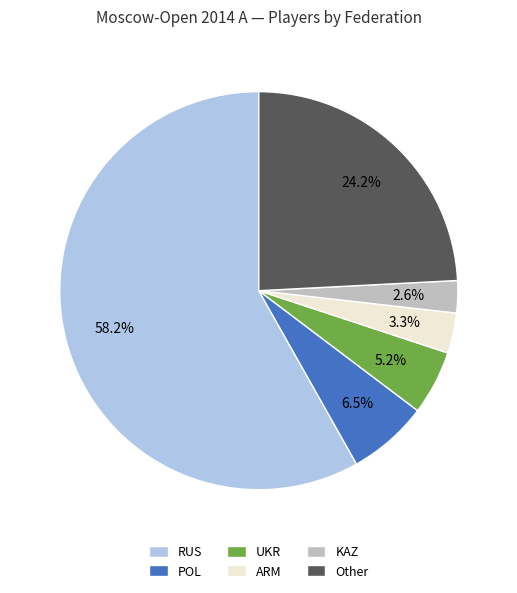

Rank the categories by value from lowest to highest.

KAZ, ARM, UKR, POL, Other, RUS